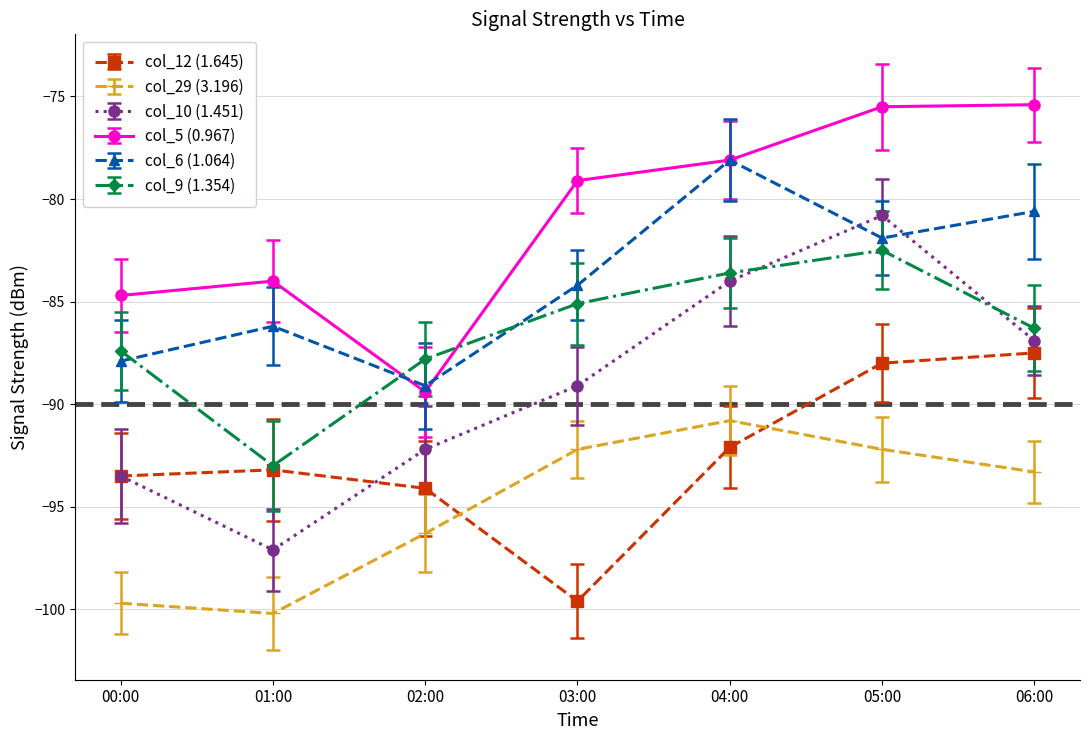

What is the total value across all series at 06:00?

-510.0